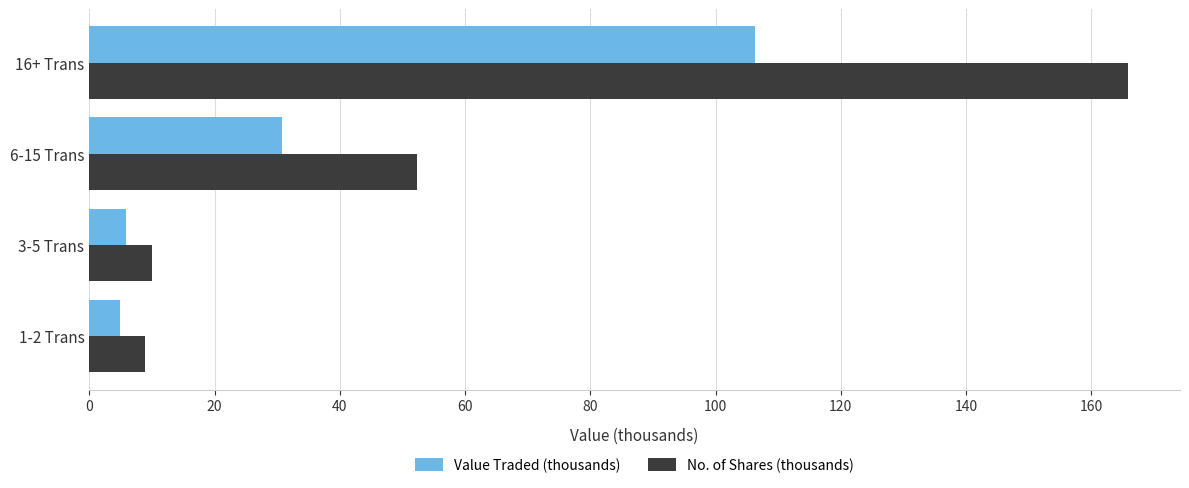

The No. of Shares (thousands) series shows 165.9 at 16+ Trans. True or false?

True